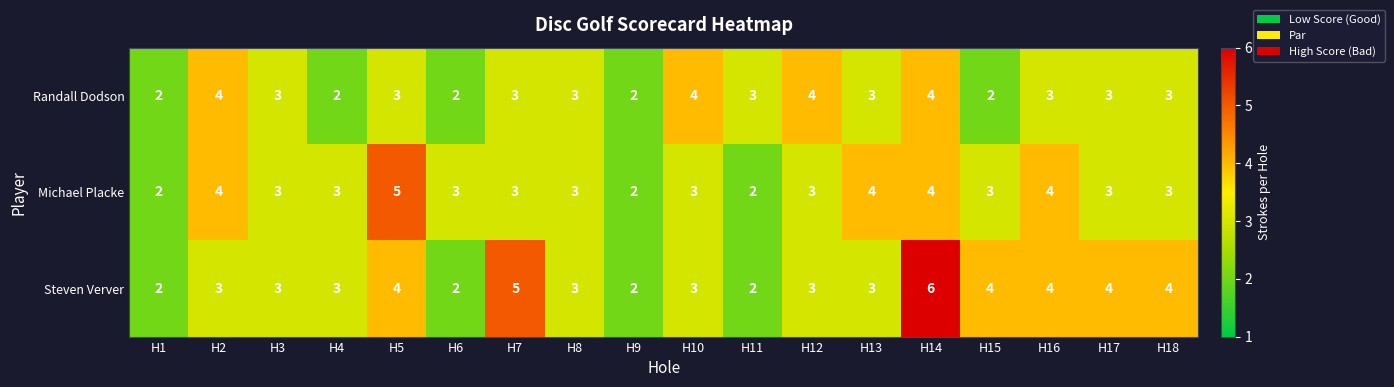

True or false: Randall Dodson has a value of 2 at H15.

True